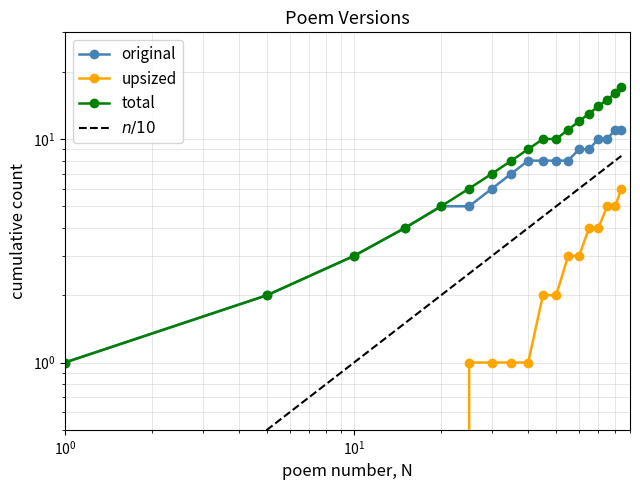

True or false: cumul_upsized has more than 0 interior local peaks.

False